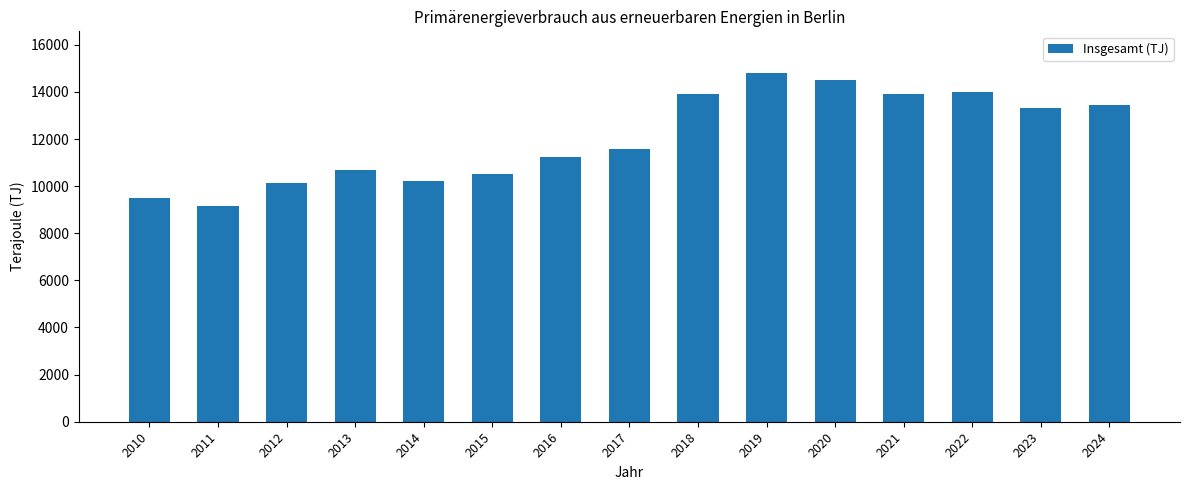

Count the number of data series in this chart.

1